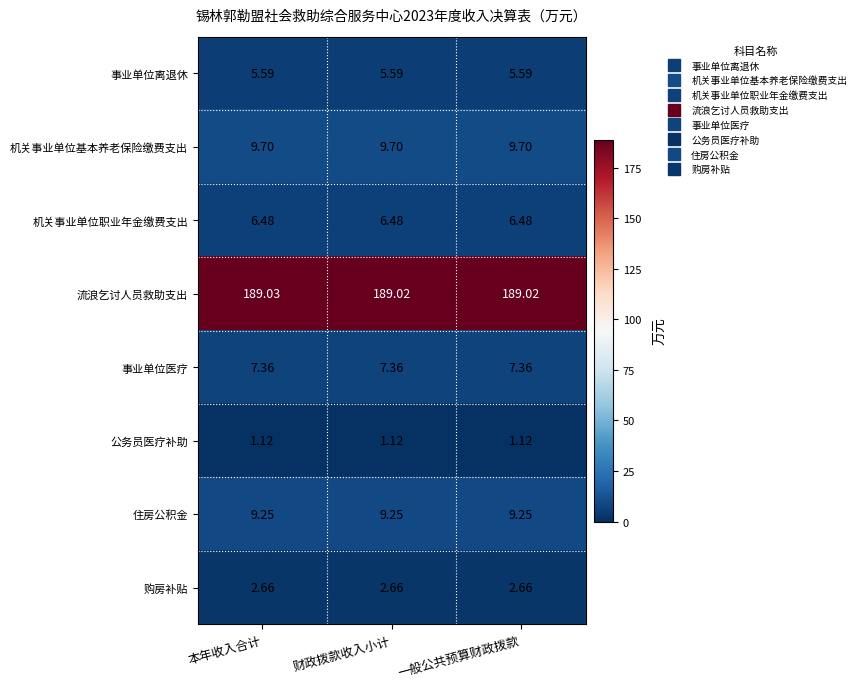

Count the number of categories in the chart.

3